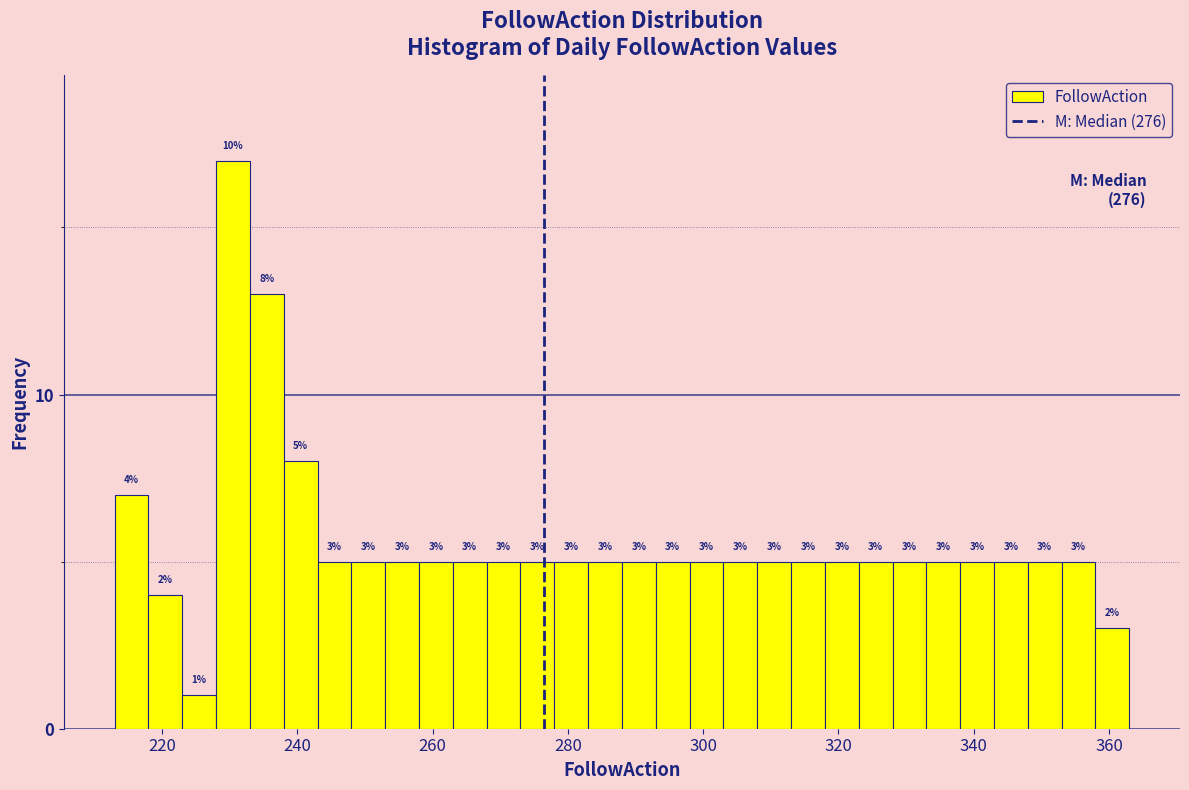

Around what value on the x-axis is the tallest bar? Give the approximate position of its centre, as read against the axis.

230